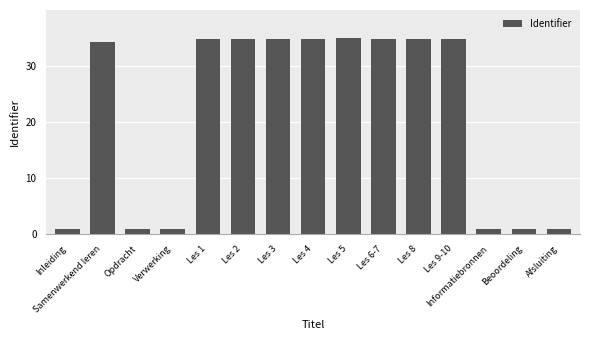

How many bars are there in total?

15